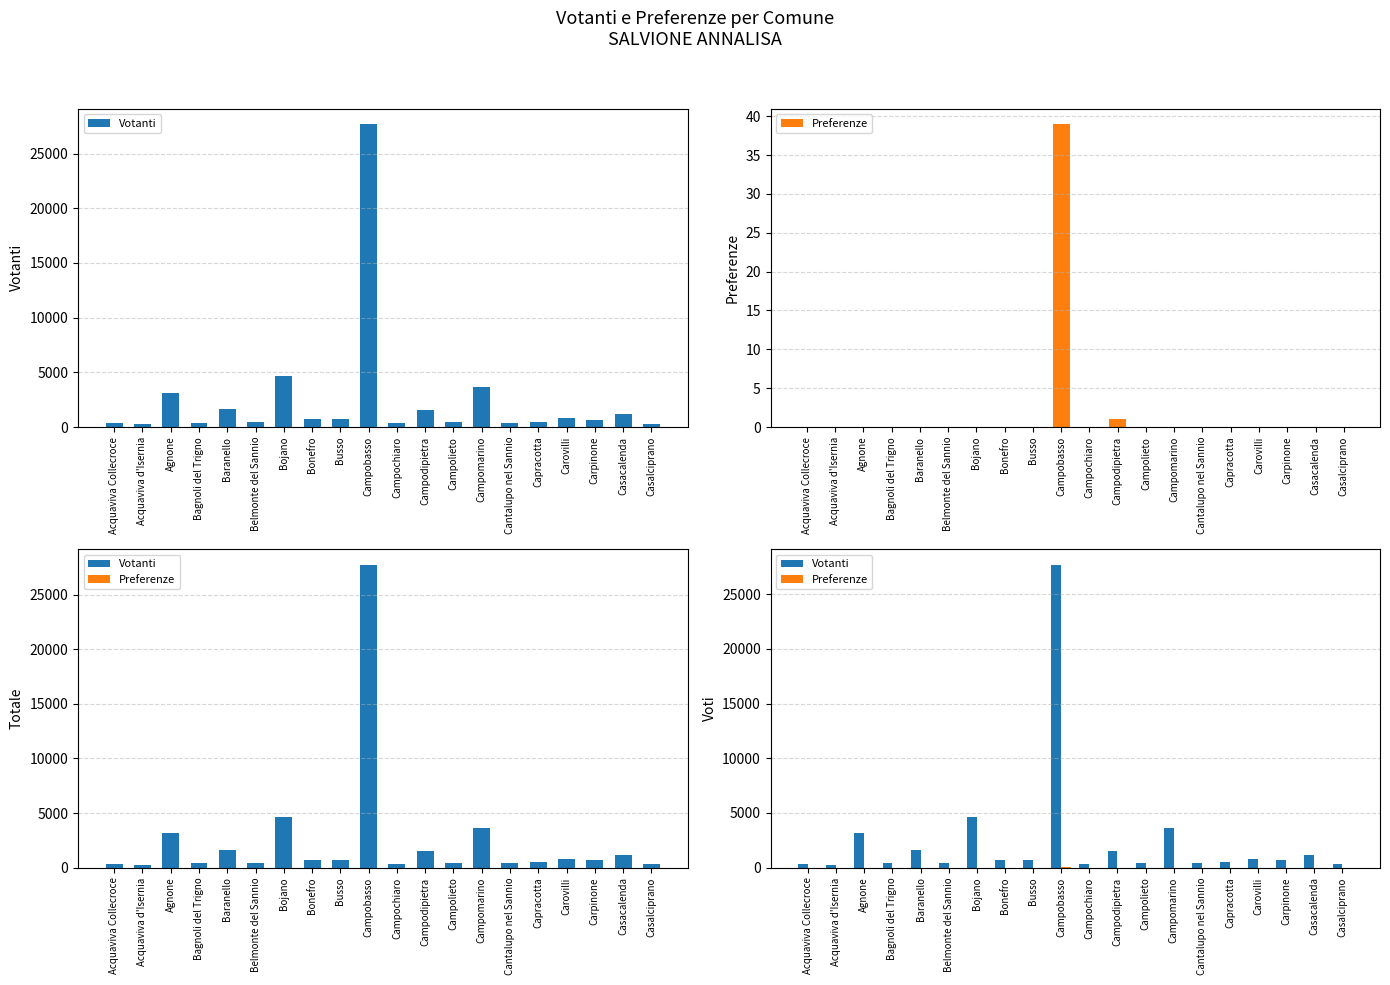

Reading left to right, transcribe all the data shown in this chart.

Votanti: 378	274	3139	404	1628	418	4627	734	733	27707	353	1515	444	3620	400	480	794	659	1179	324
Preferenze: 0	0	0	0	0	0	0	0	0	39	0	1	0	0	0	0	0	0	0	0